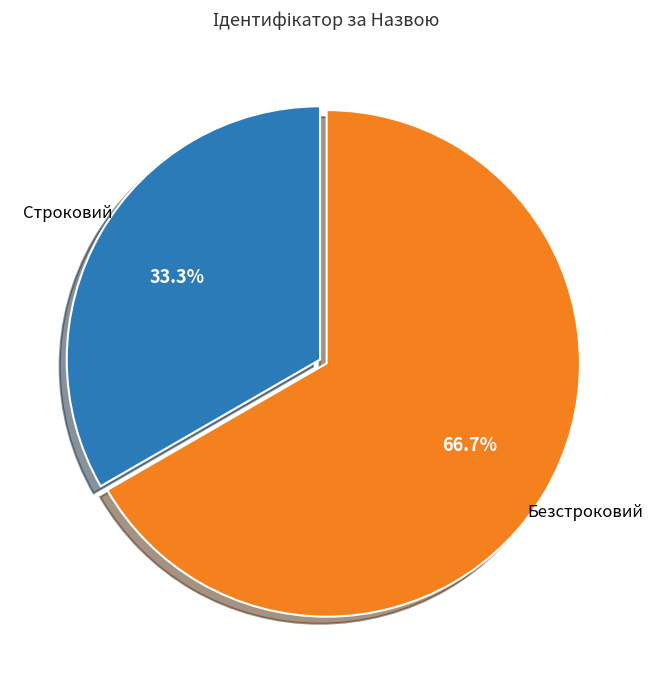

Is it true that Безстроковий is 75% of the pie?

False